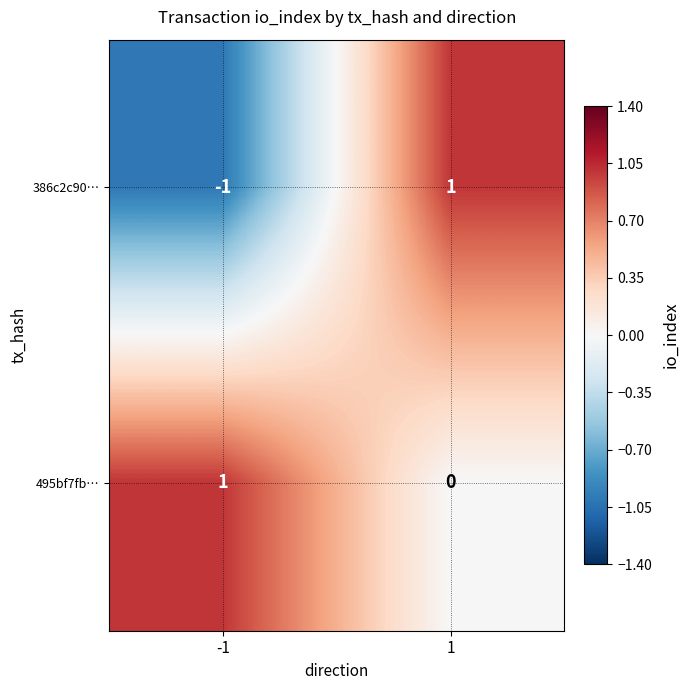

Reading right to left, extract all data points from this chart.

386c2c90…: 1=1	-1=-1
495bf7fb…: 1=0	-1=1